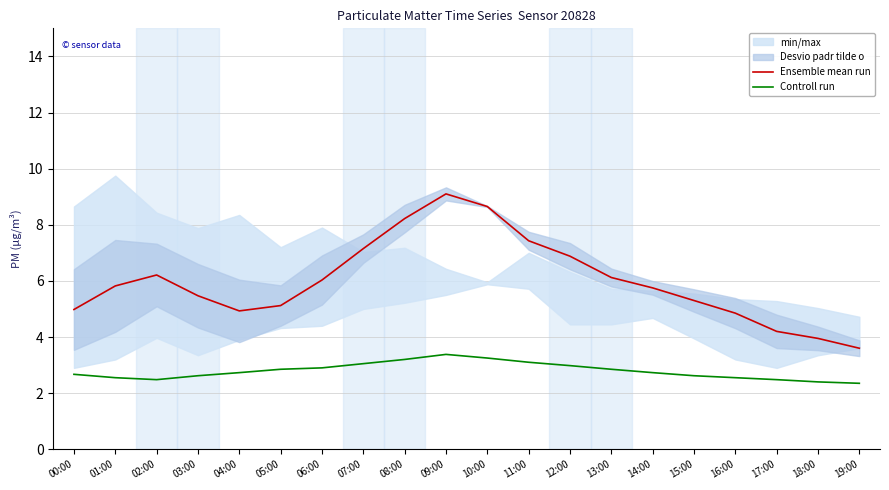

Reading left to right, transcribe all the data shown in this chart.

Ensemble mean run: 5.0	5.8	6.2	5.5	4.9	5.1	6.0	7.2	8.2	9.1	8.7	7.4	6.9	6.1	5.8	5.3	4.8	4.2	4.0	3.6
Controll run: 2.7	2.5	2.5	2.6	2.7	2.9	2.9	3.0	3.2	3.4	3.2	3.1	3.0	2.9	2.7	2.6	2.5	2.5	2.4	2.4